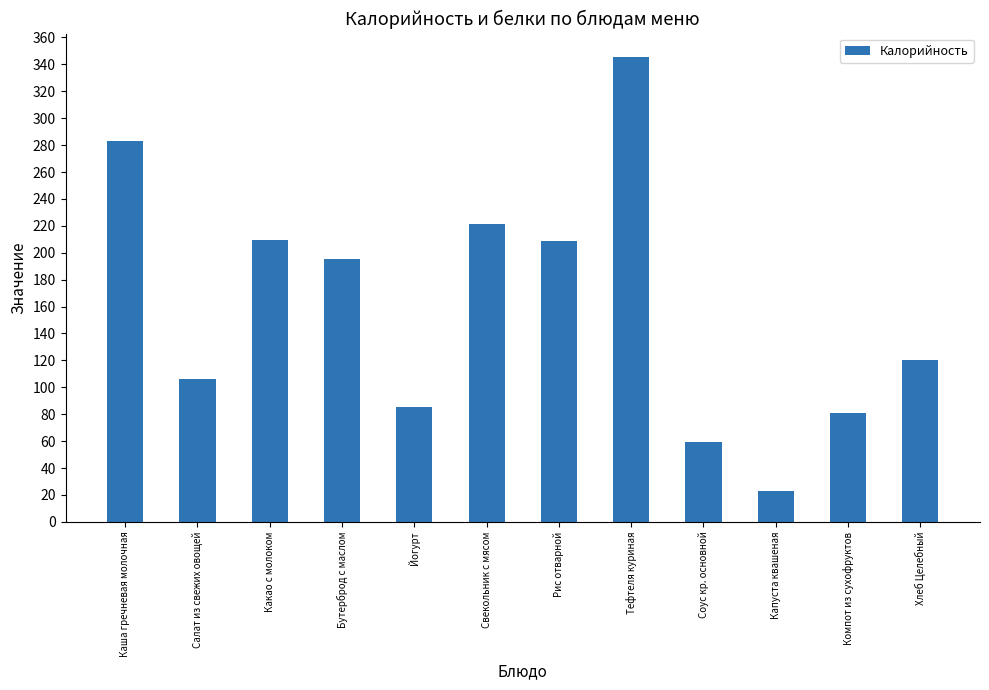

What is the value of the 10th bar from the left?

23.0